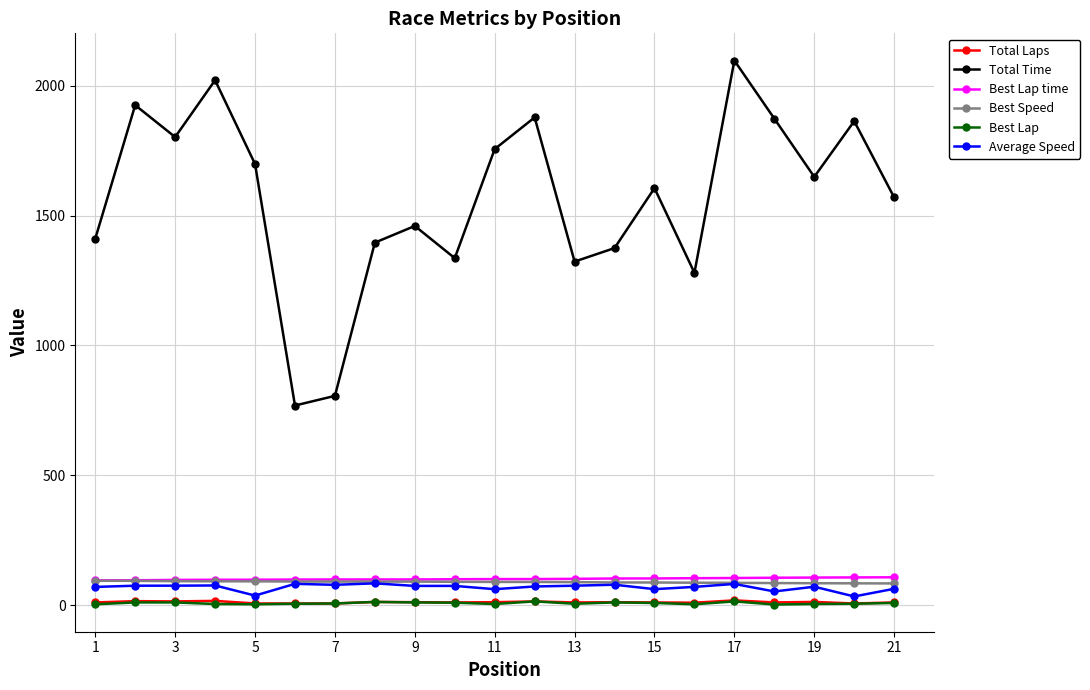

In Total Time, how many points are higher than both neighbors (excluding endpoints)?

7